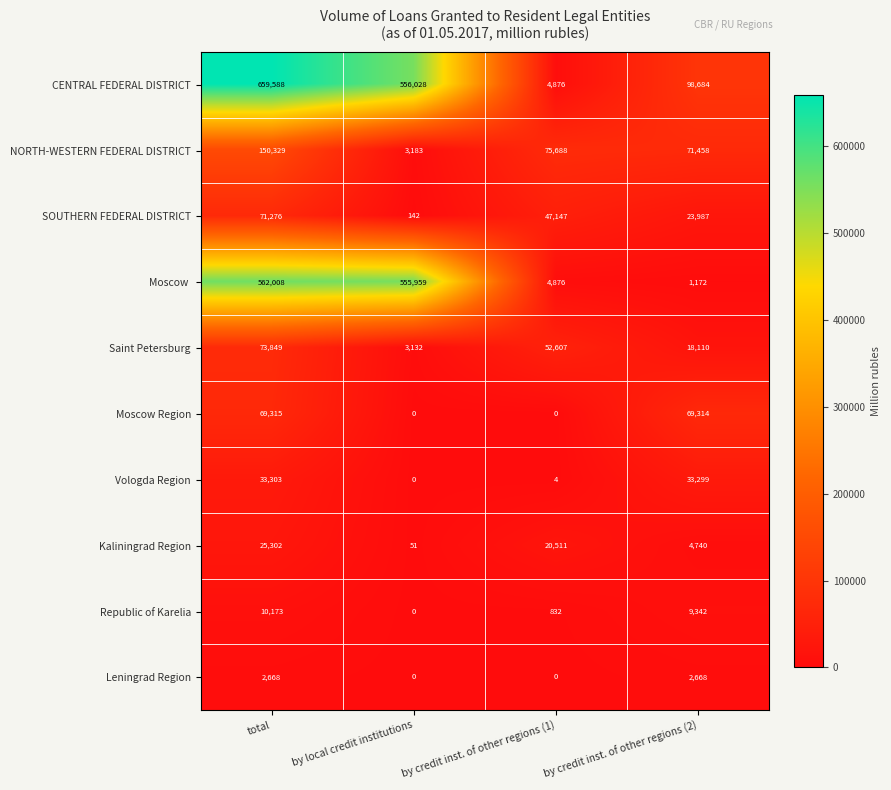

Is it true that Kaliningrad Region equals 25302 at total?

True